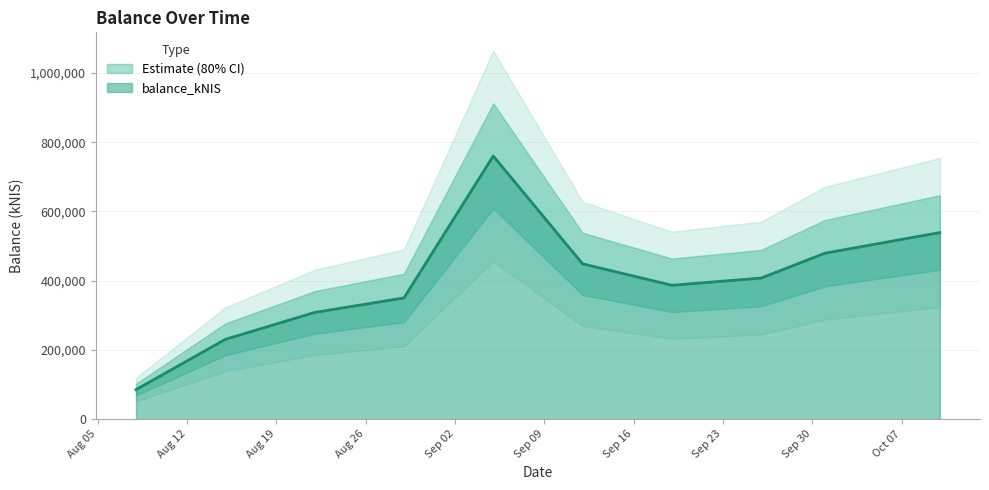

Reading left to right, extract all data points from this chart.

85096.0	230335.0	308025.1	349994.0	760018.2	448495.1	386457.5	407392.3	479267.8	538844.5